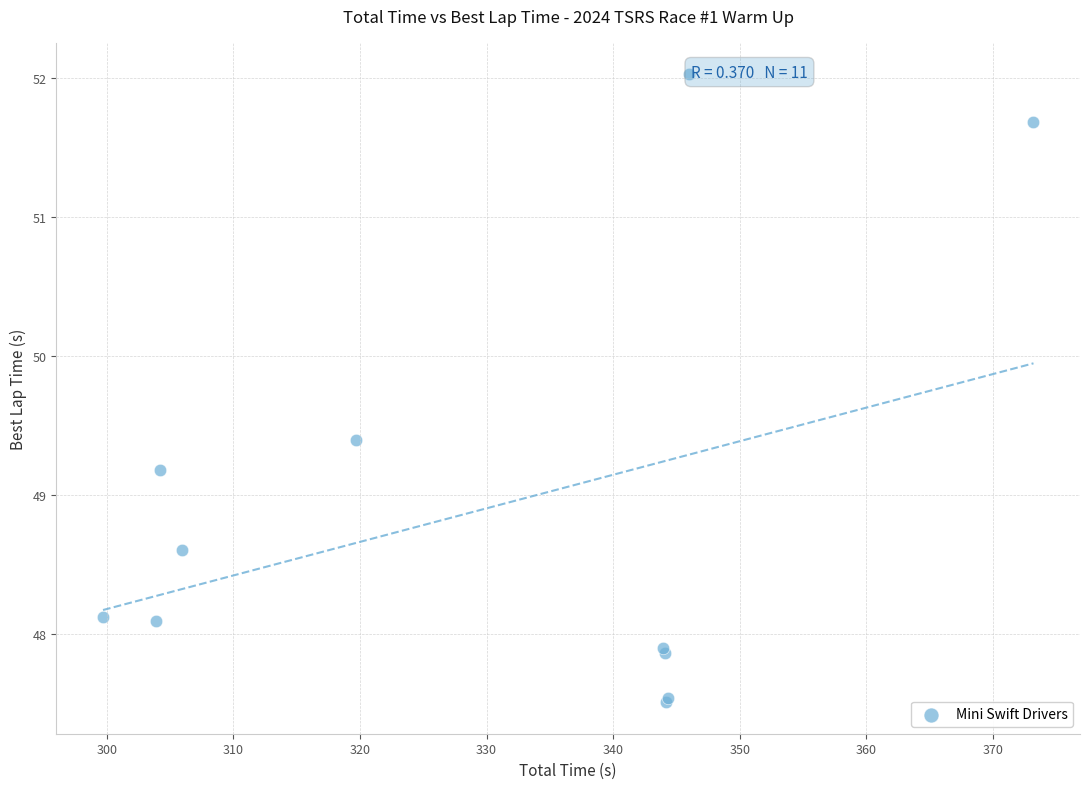

What Y value in the scatter plot is closest to 49?

49.2